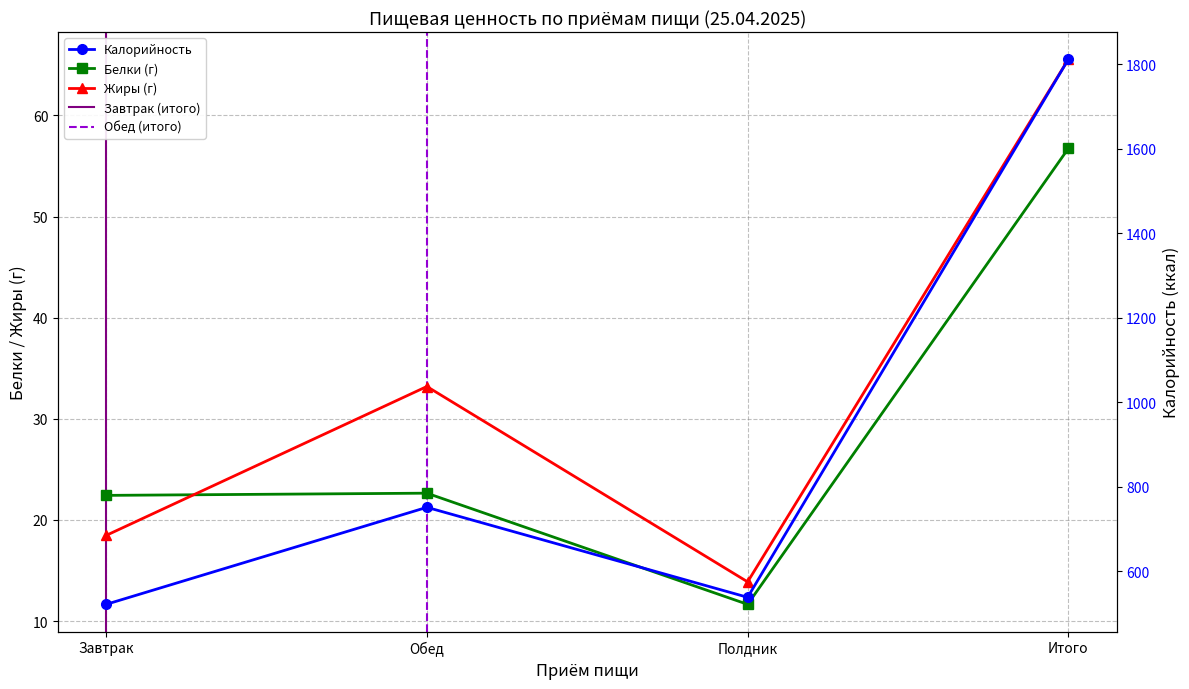

What is the greatest value displayed?

1812.0